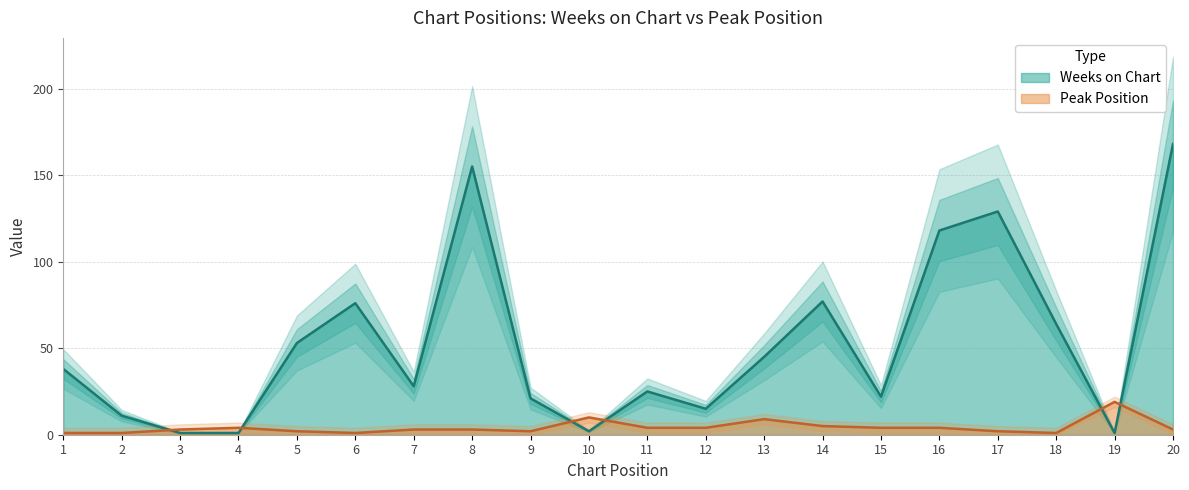

Is the value of Weeks on Chart at 19 greater than the value of Peak Position at 9?

No